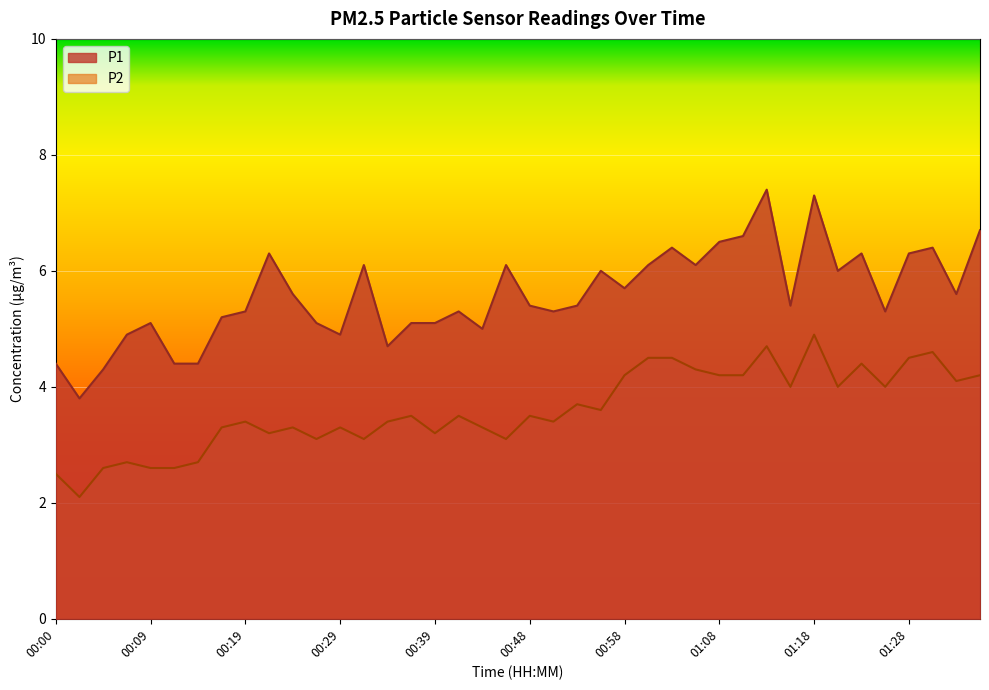

Is it true that P1 equals 9.9 at 00:46?

False